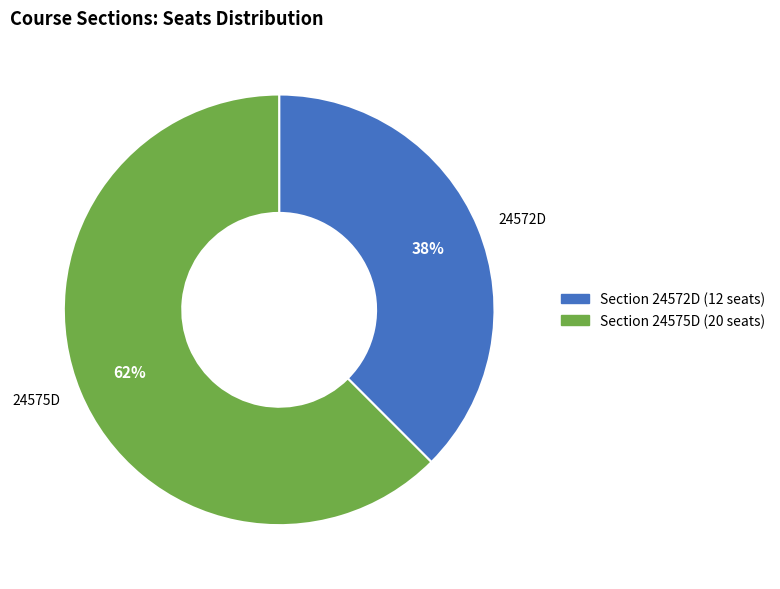

To the nearest percent, what is the average slice percentage?

50%